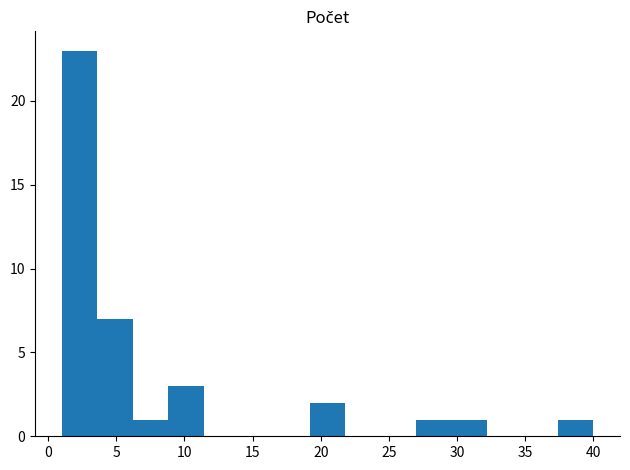

How tall is the bar that spans 19.2 to 21.8 on the x-axis? Neither the bar edges nor the heights are printed on the chart, so give them approximately, as read against the axes.

2